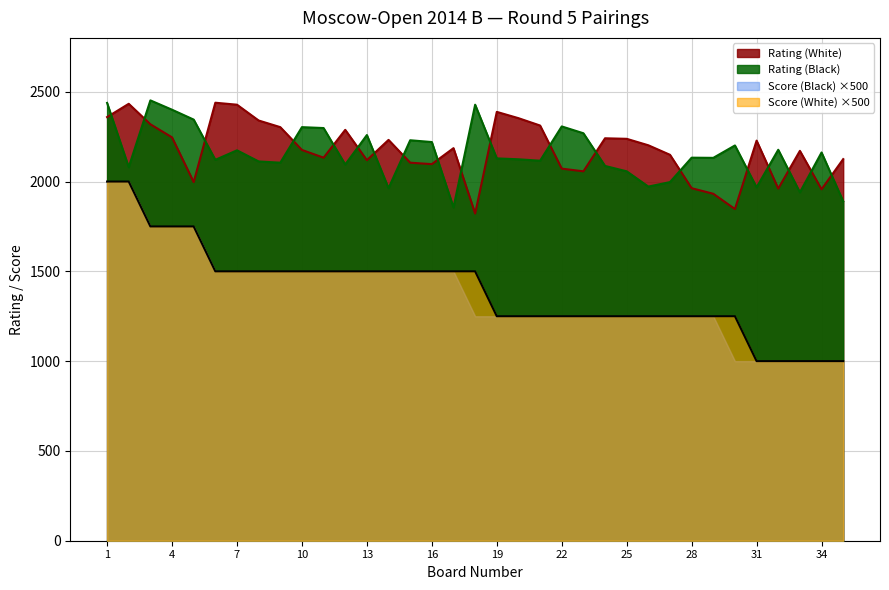

At how many categories does at least one series exceed 1629?

35